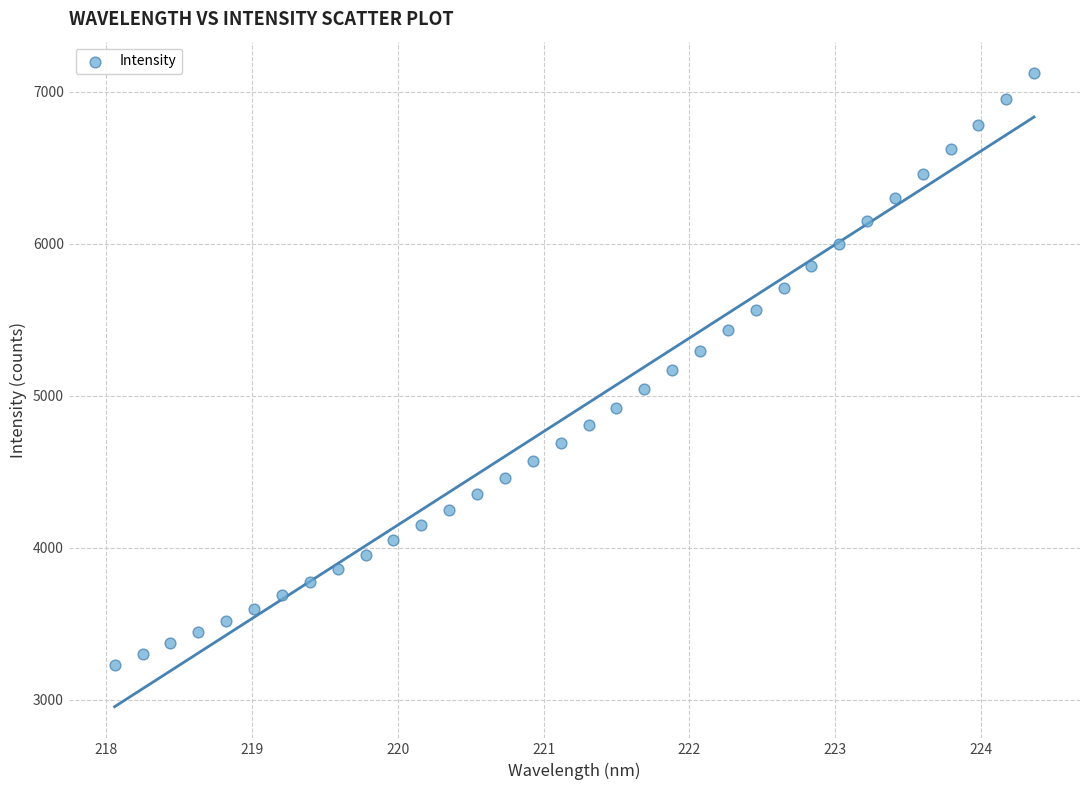

What is the range of X values (max minus min)?

6.3